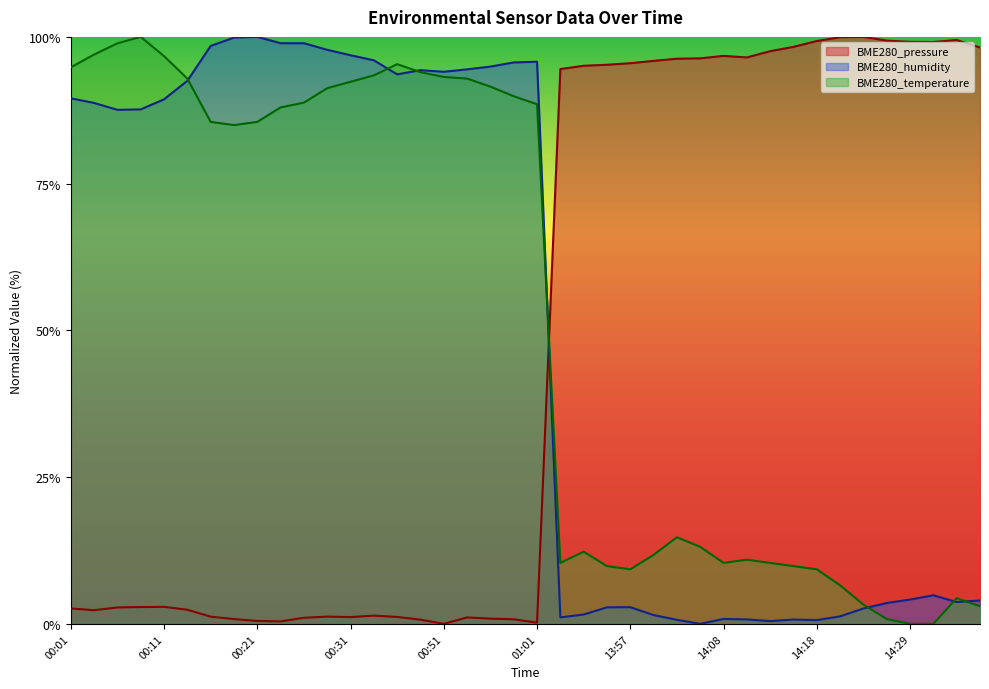

Reading right to left, what are all the values shown in this chart?

BME280_pressure: 98.2	99.5	99.1	99.2	99.4	100.0	99.9	99.3	98.3	97.6	96.5	96.8	96.3	96.3	95.9	95.5	95.3	95.1	94.5	0.2	0.8	0.9	1.1	0.0	0.7	1.2	1.4	1.2	1.2	1.0	0.4	0.5	0.8	1.2	2.4	2.9	2.9	2.8	2.3	2.6
BME280_humidity: 4.0	3.7	4.9	4.1	3.5	2.6	1.3	0.6	0.7	0.5	0.8	0.8	0.0	0.7	1.5	2.8	2.8	1.6	1.1	95.8	95.6	94.9	94.5	94.1	94.3	93.6	96.0	96.9	97.8	98.9	98.9	100.0	99.9	98.5	92.5	89.4	87.6	87.6	88.7	89.5
BME280_temperature: 3.0	4.4	0.0	0.0	0.8	3.3	6.6	9.3	9.8	10.4	10.9	10.4	13.1	14.8	11.7	9.3	9.8	12.3	10.4	88.5	89.9	91.5	92.9	93.2	94.0	95.4	93.4	92.3	91.3	88.8	88.0	85.5	85.0	85.5	92.9	96.7	100.0	98.9	97.0	94.8